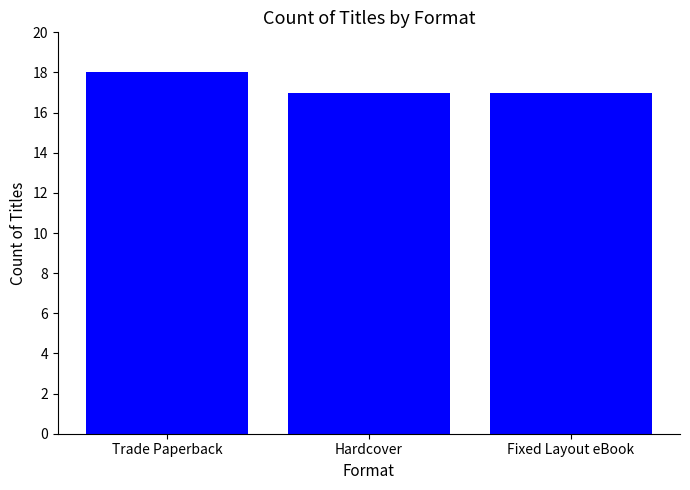

What is the sum of the values at Trade Paperback and Hardcover?

35